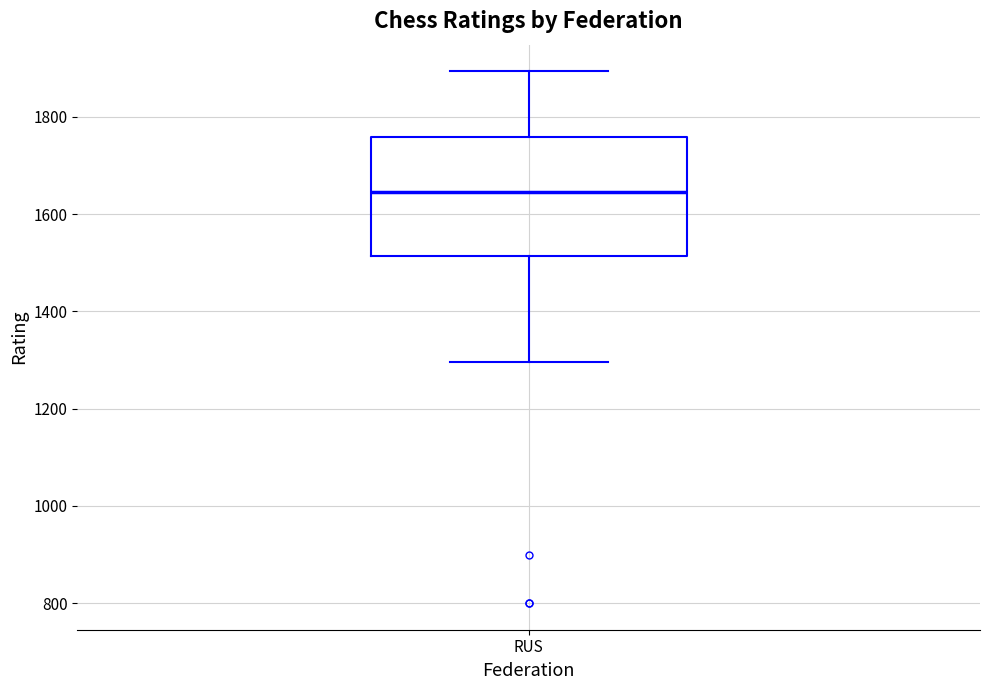

Read this box plot against the y-axis: the position of the median line, the range covered by the box, and the ends of both whiskers. The values are not printed on the chart, so give them approximately, as read against the axis.

median 1640, box 1520 to 1760, whiskers 1300 to 1900